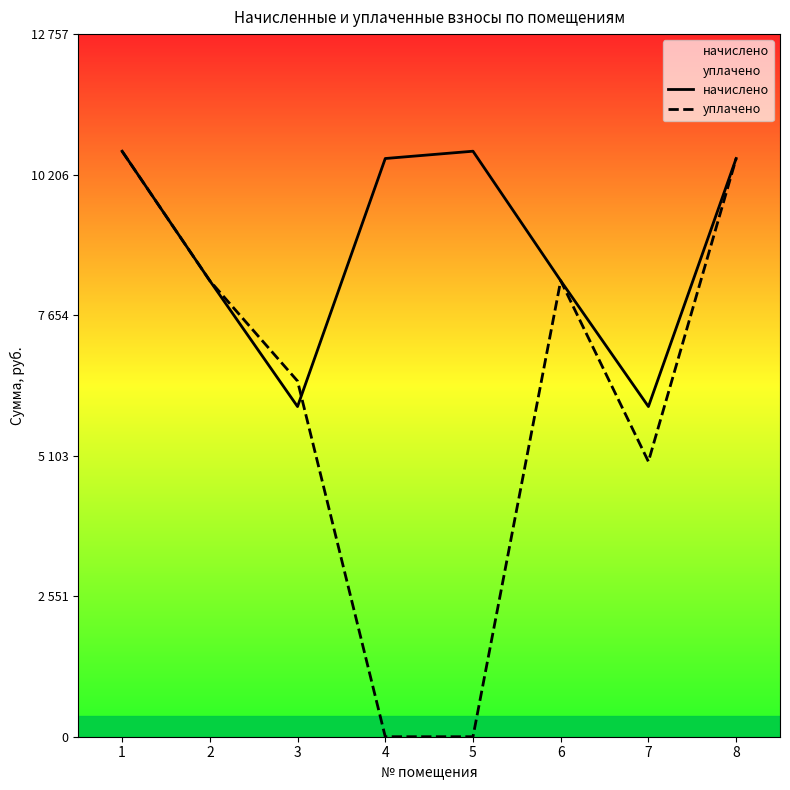

How many categories are shown in the chart?

8